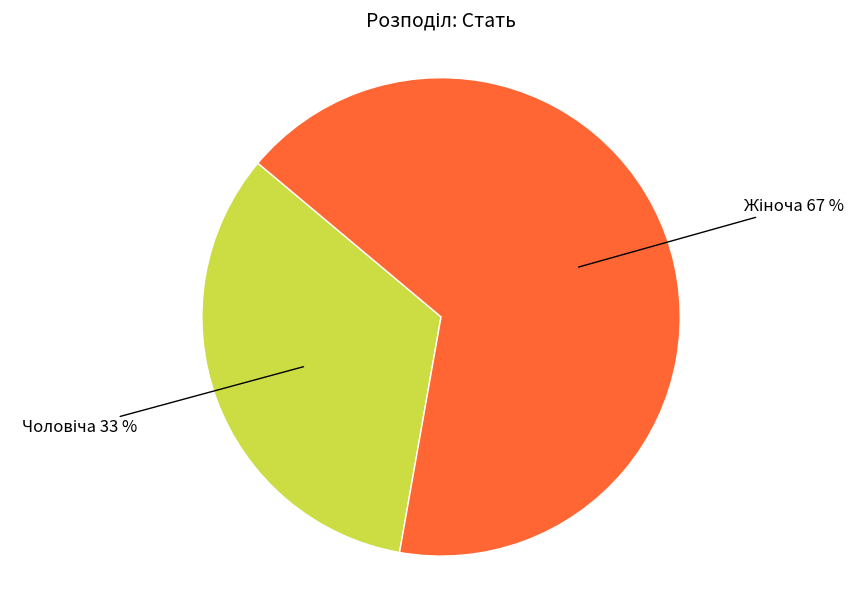

To the nearest percent, what is the average slice percentage?

50%